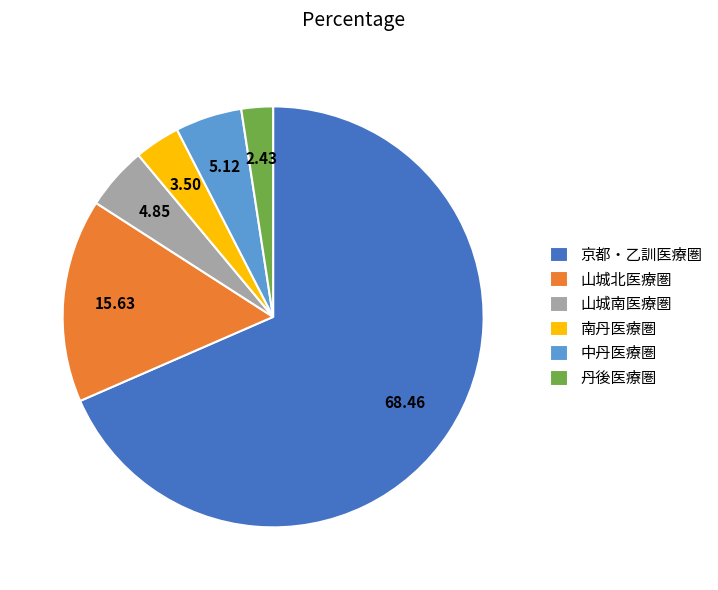

Is the sum of 中丹医療圏 and 山城北医療圏 greater than half?

No